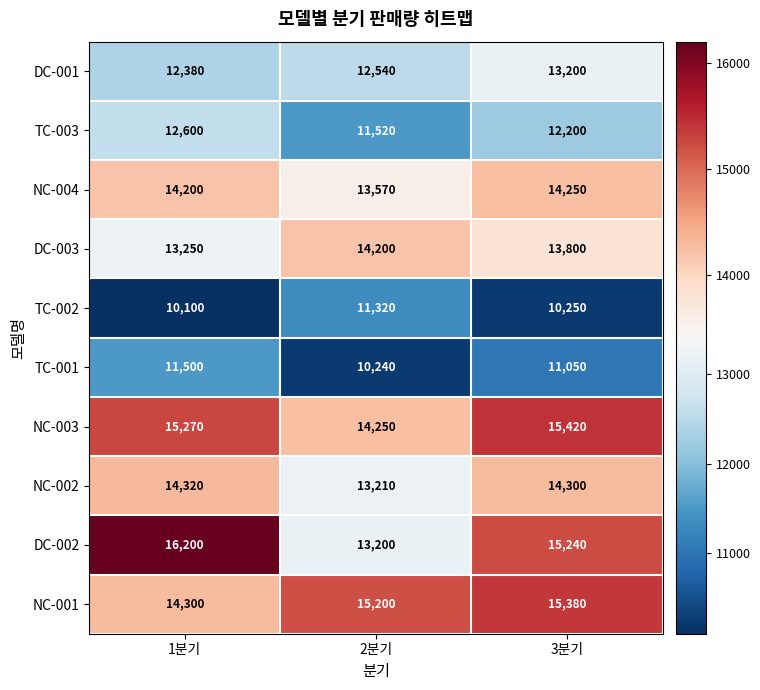

Reading right to left, transcribe all the data shown in this chart.

DC-001: 3분기=13200	2분기=12540	1분기=12380
TC-003: 3분기=12200	2분기=11520	1분기=12600
NC-004: 3분기=14250	2분기=13570	1분기=14200
DC-003: 3분기=13800	2분기=14200	1분기=13250
TC-002: 3분기=10250	2분기=11320	1분기=10100
TC-001: 3분기=11050	2분기=10240	1분기=11500
NC-003: 3분기=15420	2분기=14250	1분기=15270
NC-002: 3분기=14300	2분기=13210	1분기=14320
DC-002: 3분기=15240	2분기=13200	1분기=16200
NC-001: 3분기=15380	2분기=15200	1분기=14300